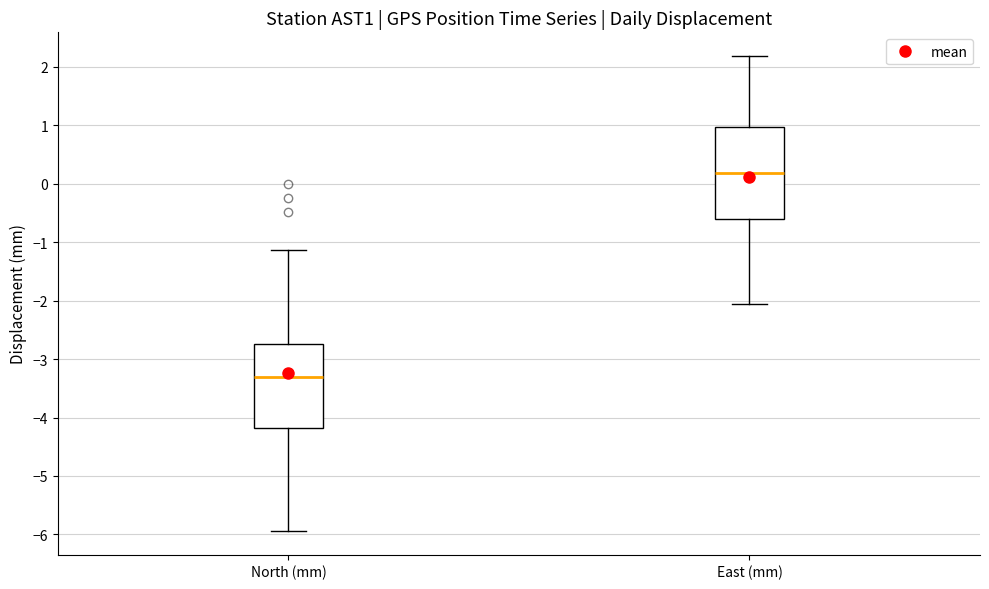

Comparing the boxes themselves (not the whiskers), which one is the tallest?

East (mm)